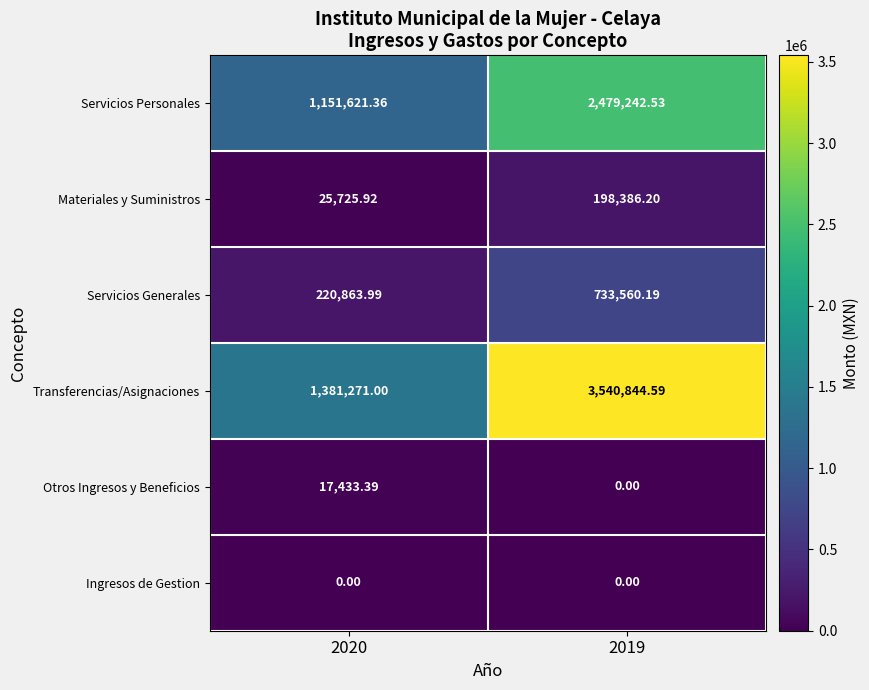

What is the total value across all series at 2019?

6952033.5